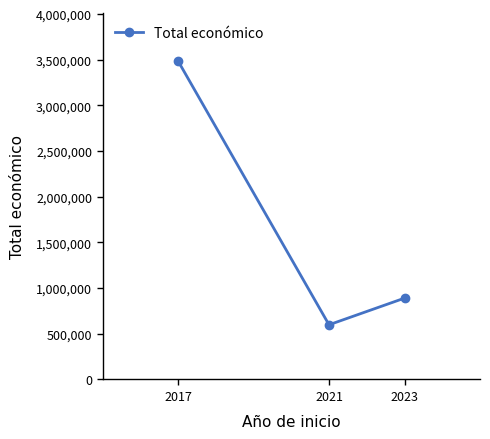

What is the maximum value shown in the chart?

3487018